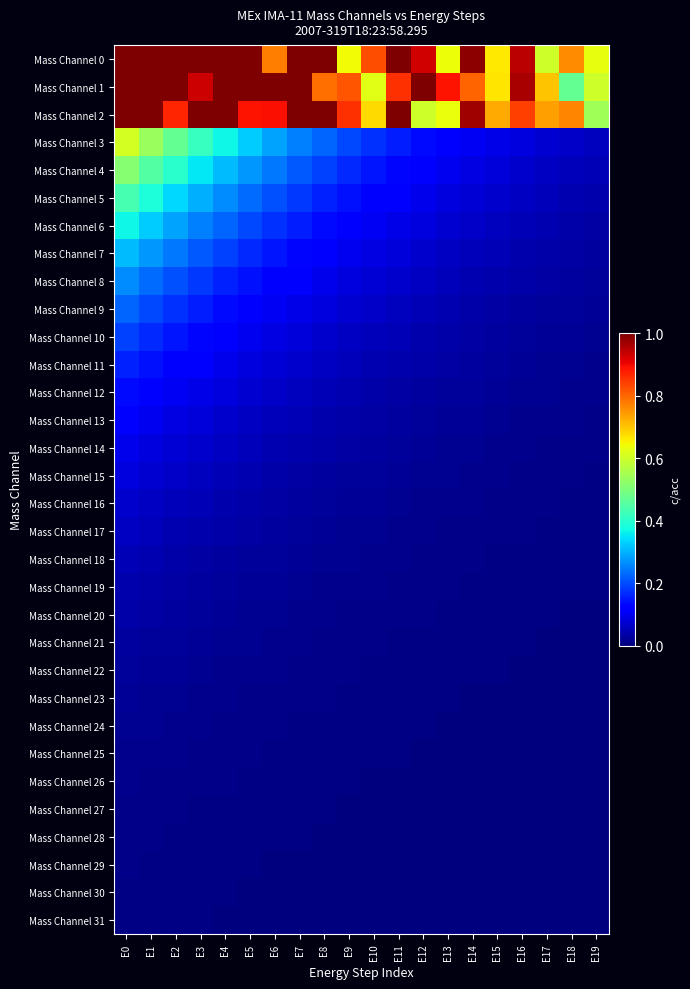

What is the total value across all series at E0?

6.9